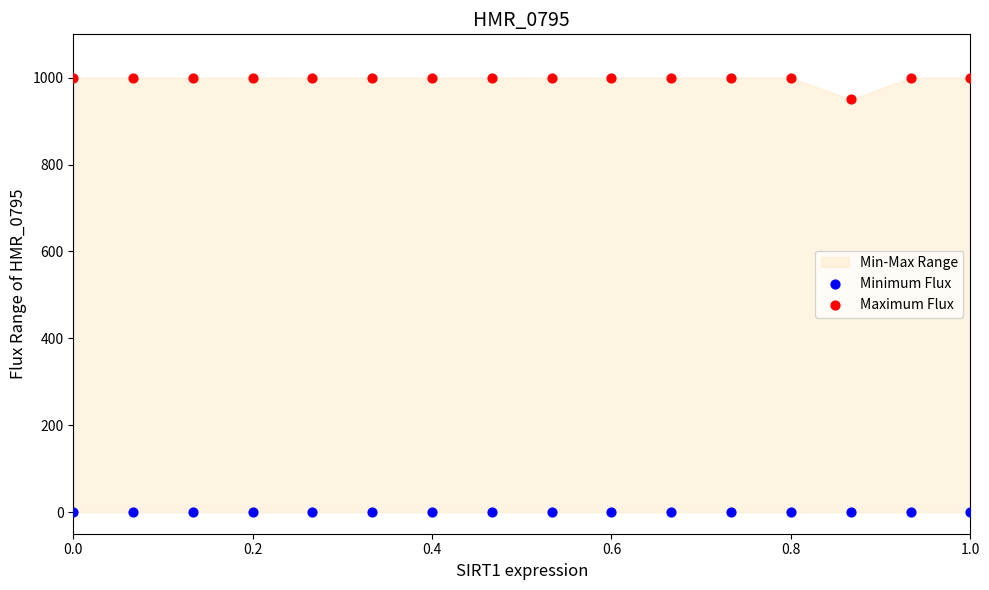

Which series contains the lowest Y value?

Minimum Flux